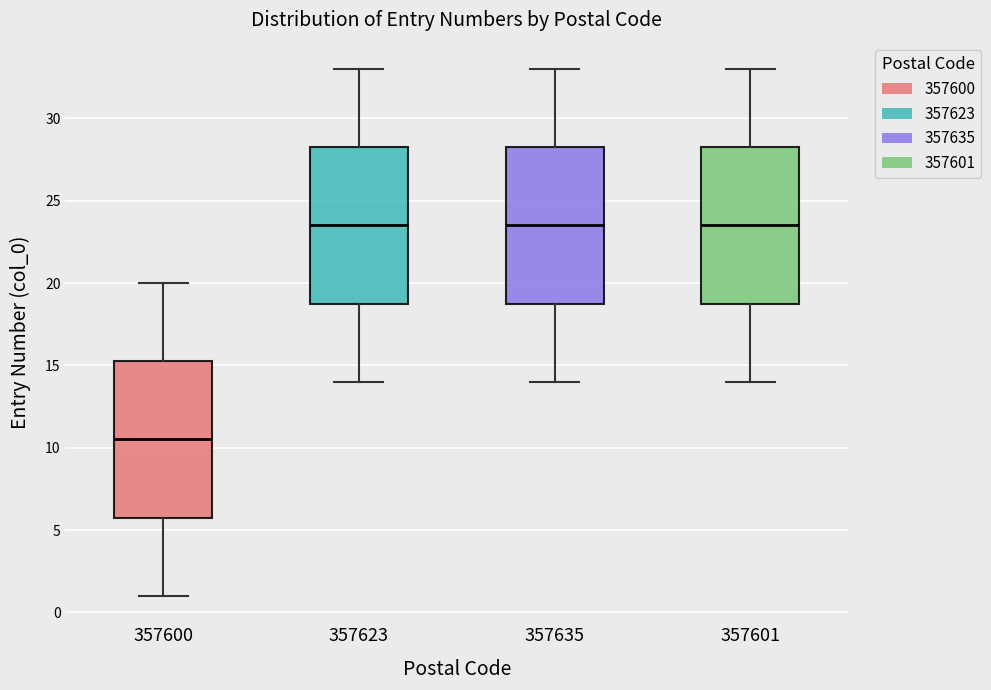

Reading left to right, transcribe this box plot: for each box, give where its median line is, the range the box spans, and where its two whiskers end, as read against the y-axis. The values are not printed on the chart, so give them approximately, as read against the axis.

357600: median 10.5, box 6.0 to 15.5, whiskers 1.0 to 20.0
357623: median 23.5, box 19.0 to 28.5, whiskers 14.0 to 33.0
357635: median 23.5, box 19.0 to 28.5, whiskers 14.0 to 33.0
357601: median 23.5, box 19.0 to 28.5, whiskers 14.0 to 33.0